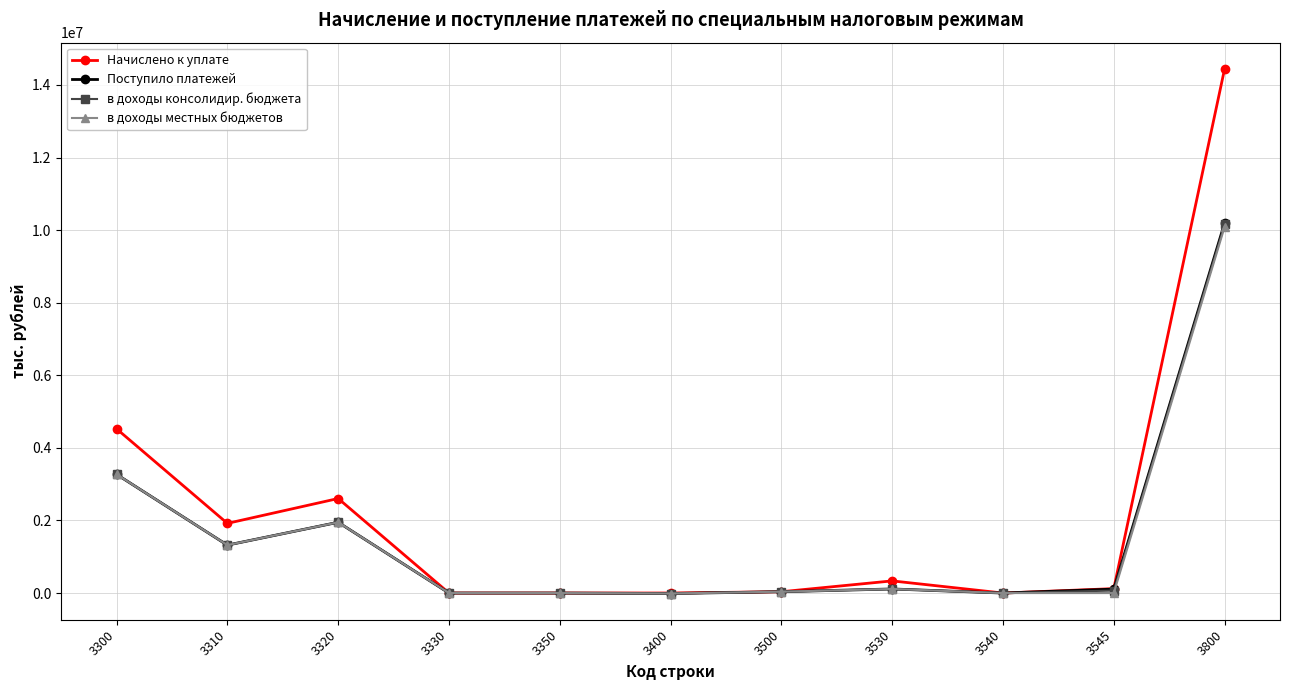

At which label is Начислено к уплате closest to 7220956?

3300